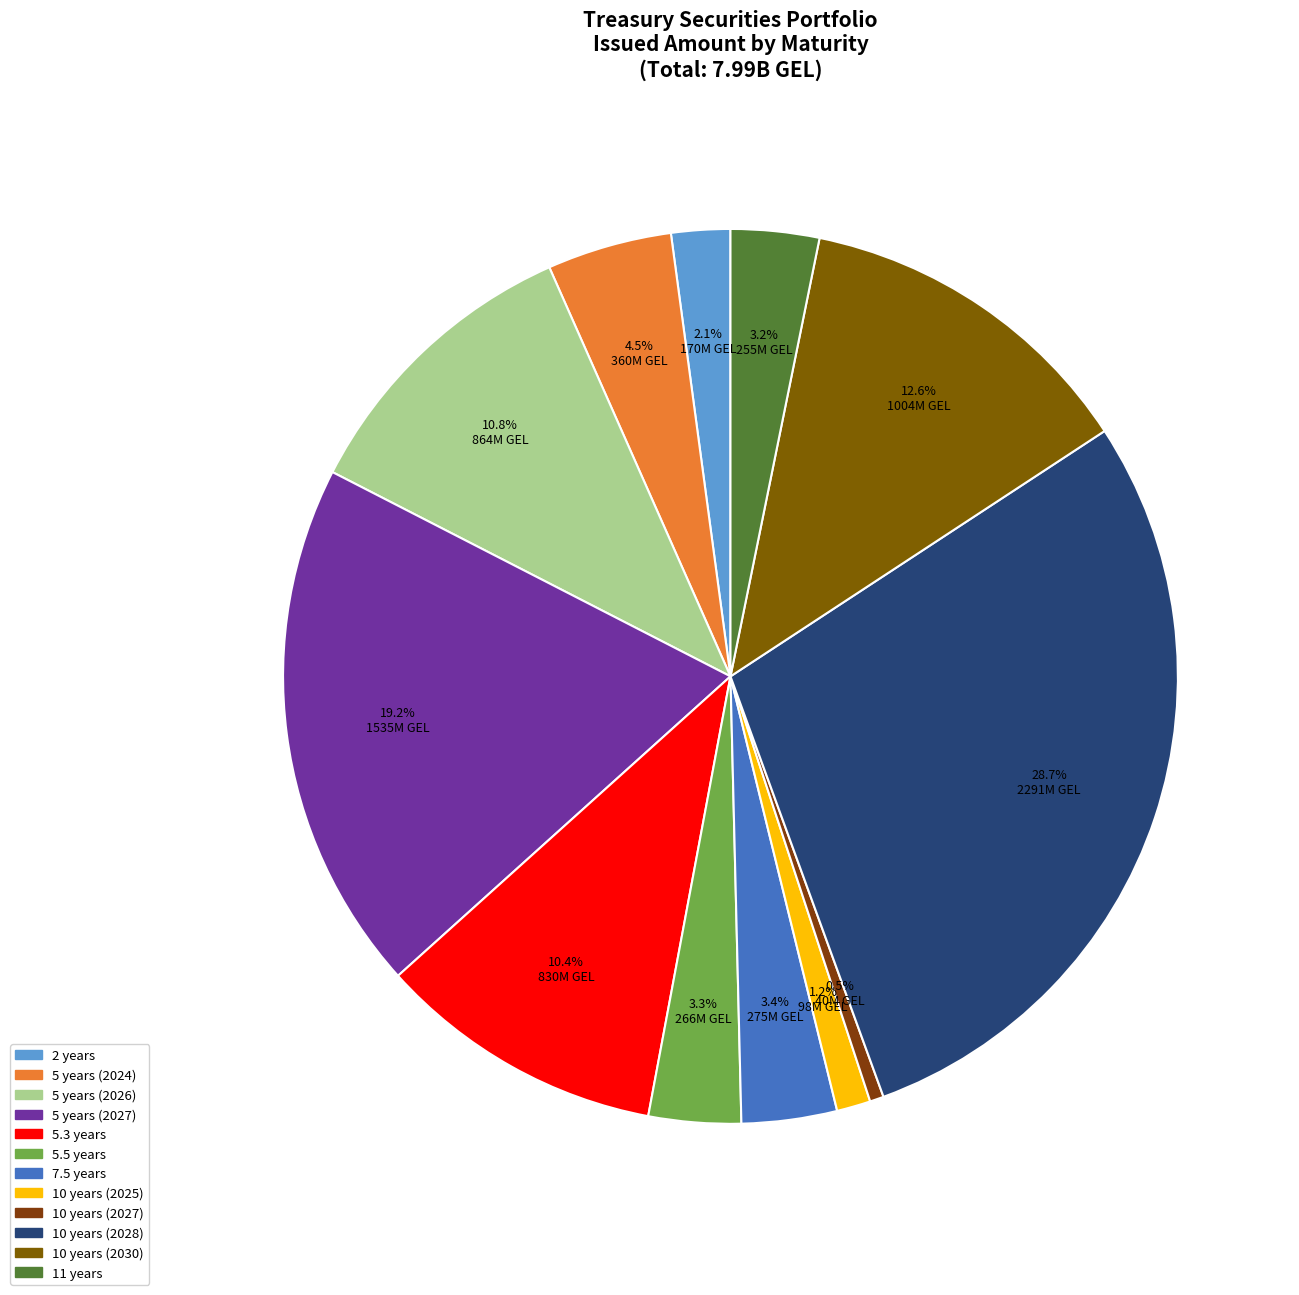

To the nearest percent, what percentage of the pie is 2 years?

2%